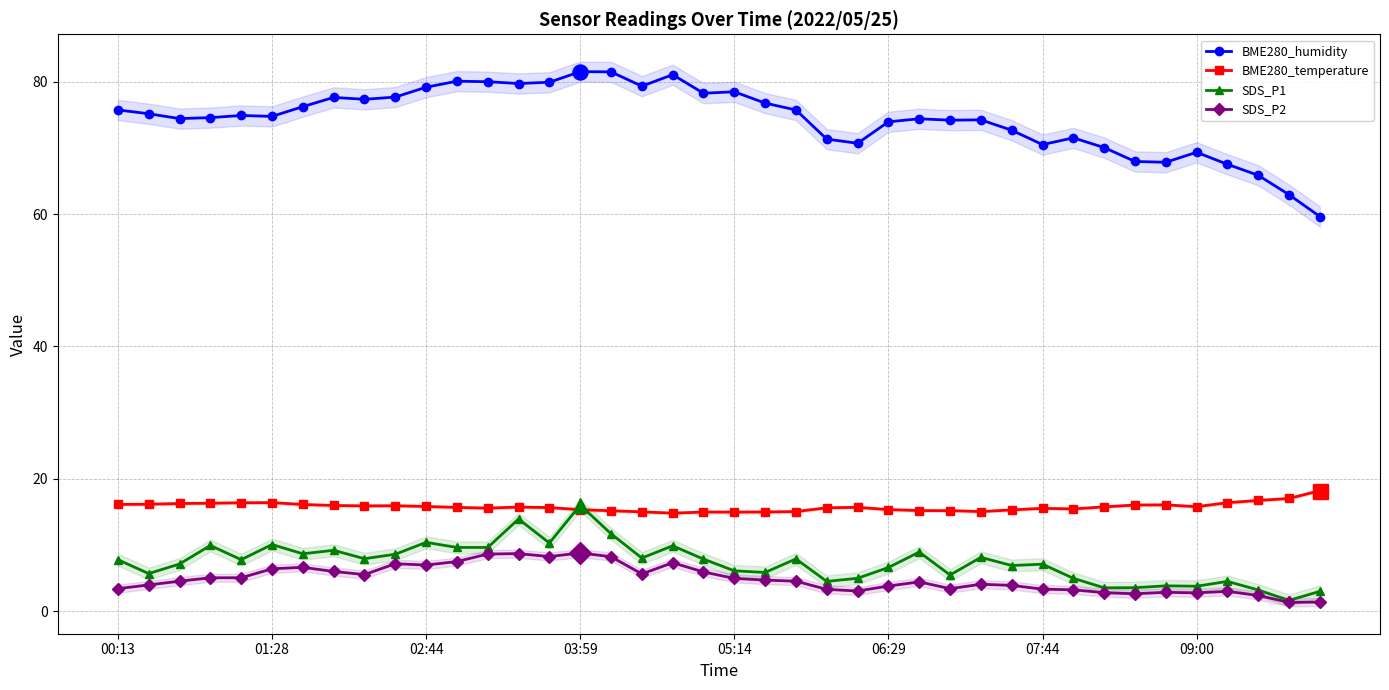

How many lines are shown in the chart?

4